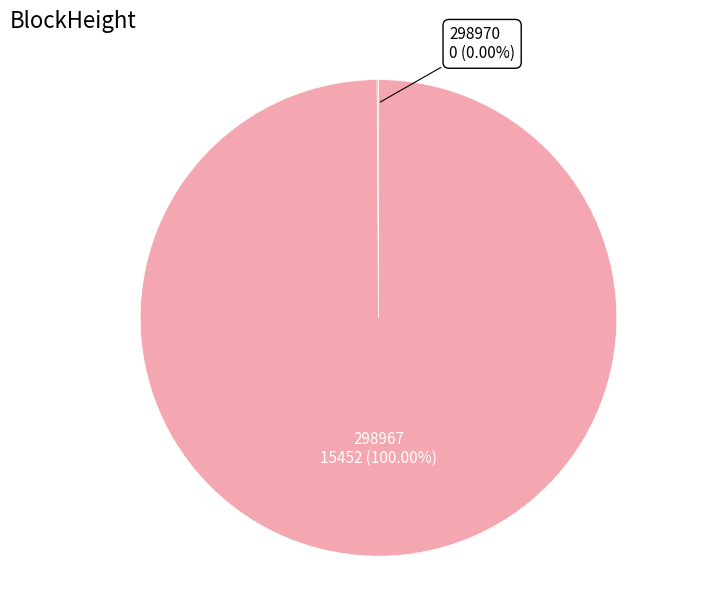

Is the sum of 298967 and 298970 greater than half?

Yes